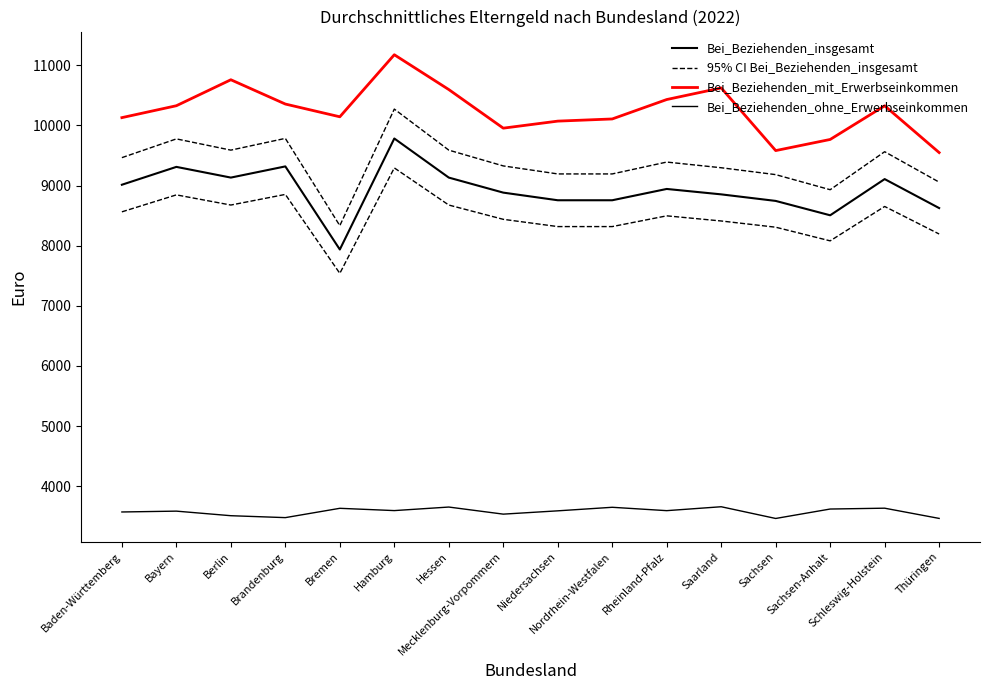

What is the approximate value of Bei_Beziehenden_insgesamt at Bayern?

9310.0